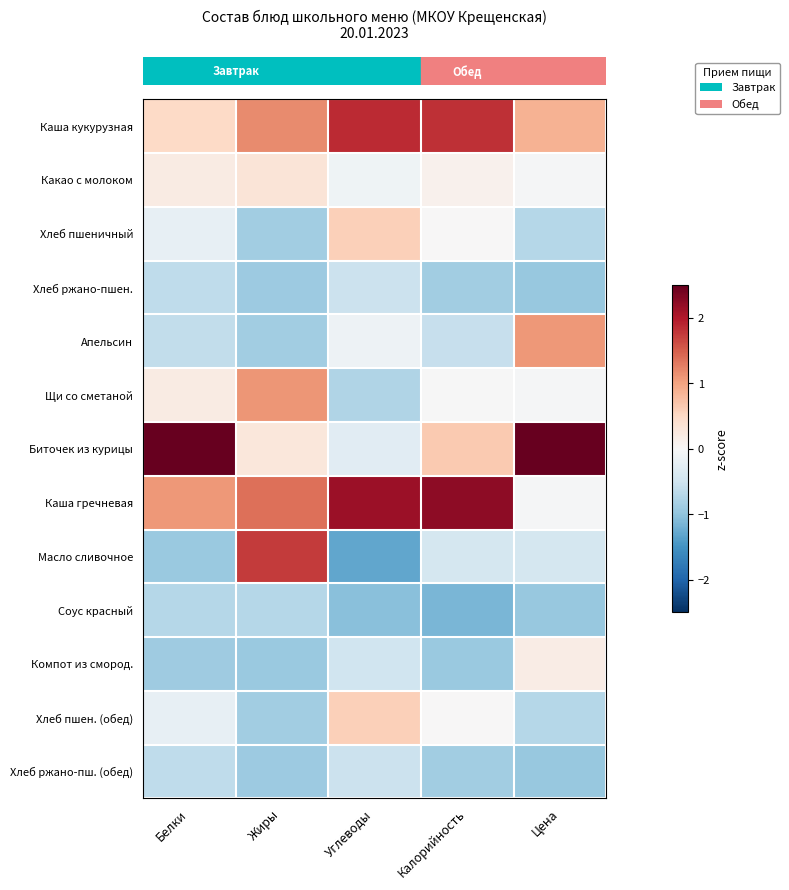

What is the difference between the highest and lowest values at Углеводы?

3.4